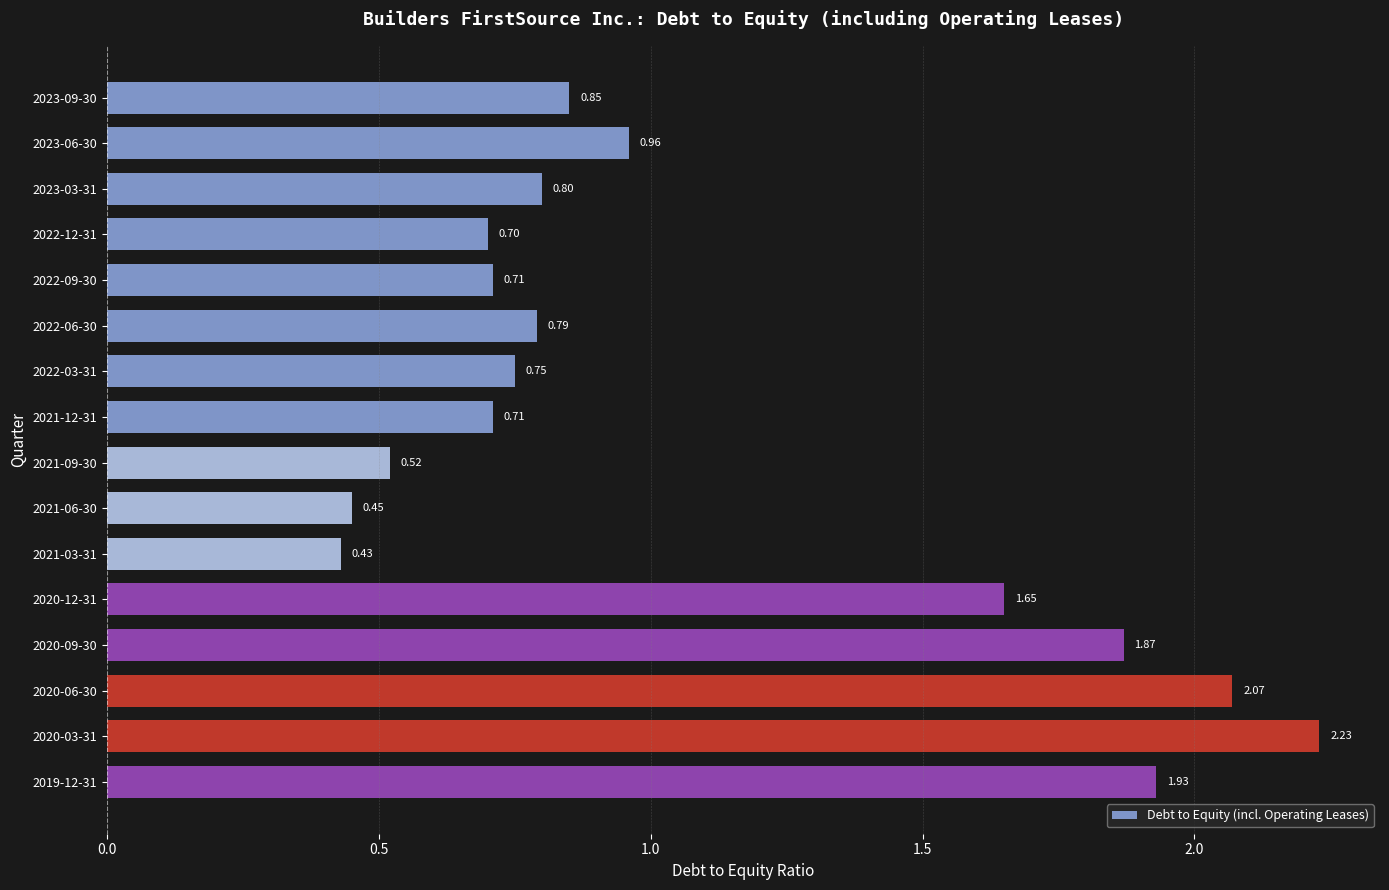

What is the sum of all values?

17.4